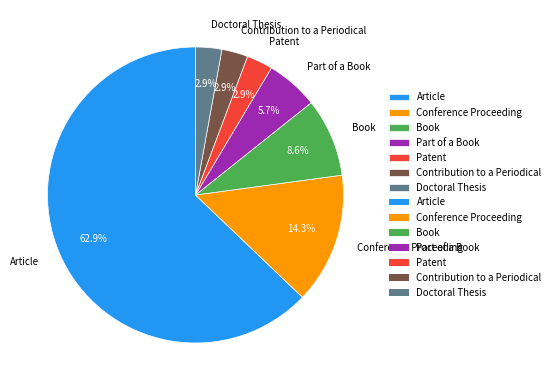

To the nearest percent, what percentage of the pie is Patent?

3%